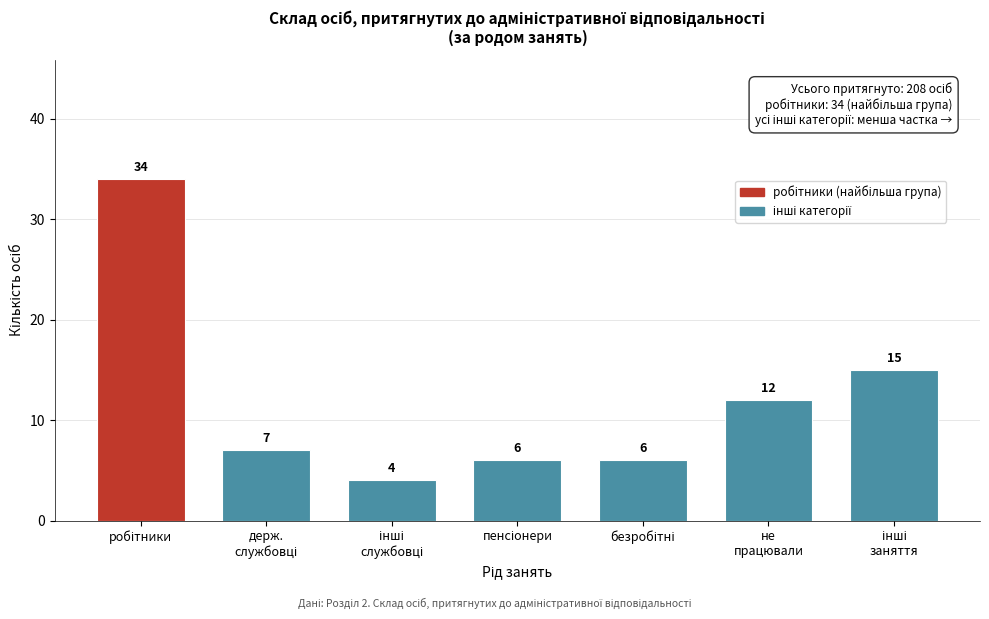

Reading left to right, transcribe all the data shown in this chart.

34	7	4	6	6	12	15